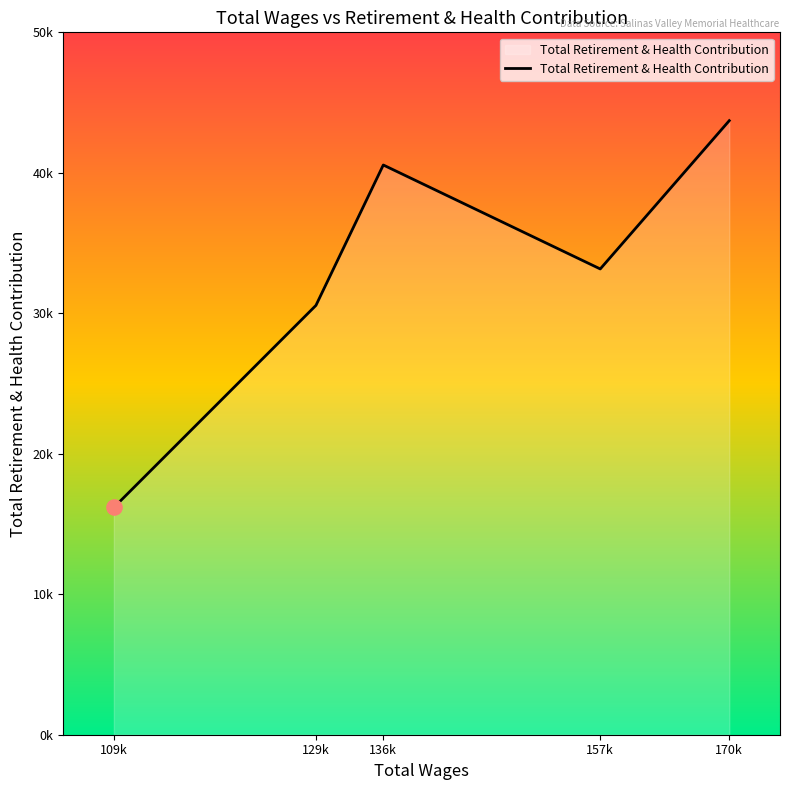

Approximately how many times larger is the value at 170k compared to 157k?

1.3